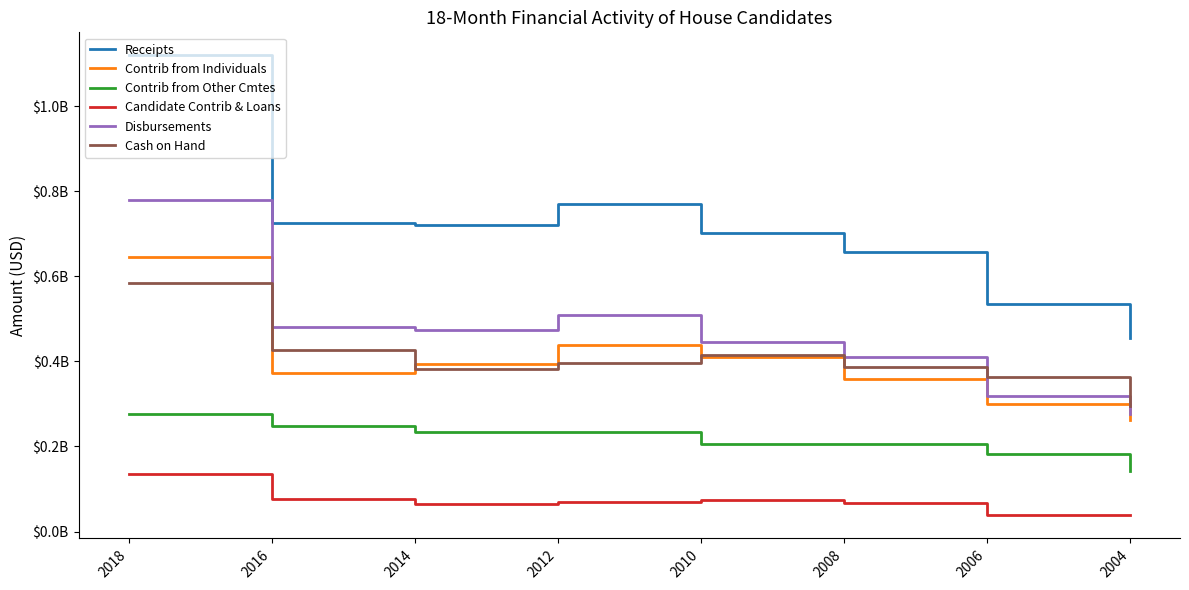

What are all the series names shown in the legend?

Receipts, Contrib from Individuals, Contrib from Other Cmtes, Candidate Contrib & Loans, Disbursements, Cash on Hand